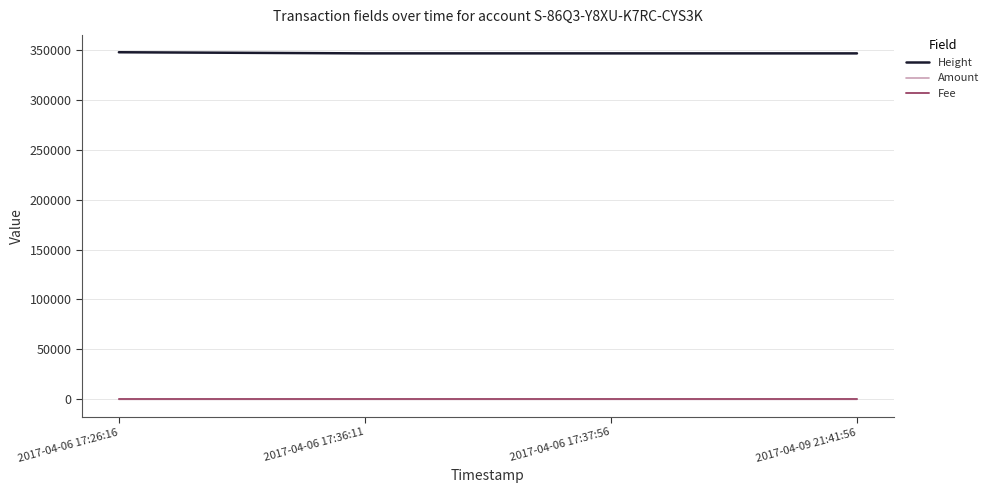

What position from the right is 2017-04-06 17:37:56?

2